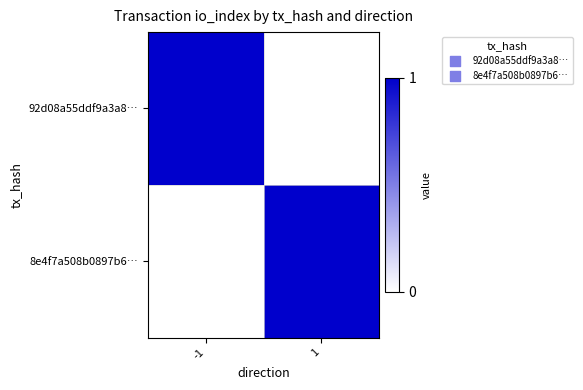

What is the spread (max minus min) of values at -1?

1